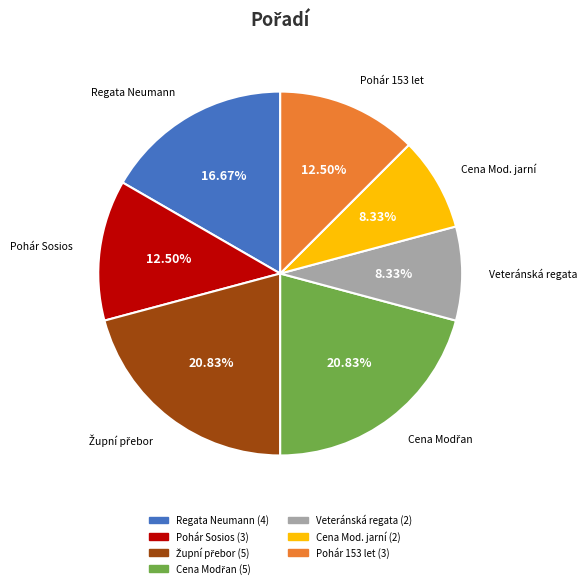

Is there a majority slice in this chart?

No